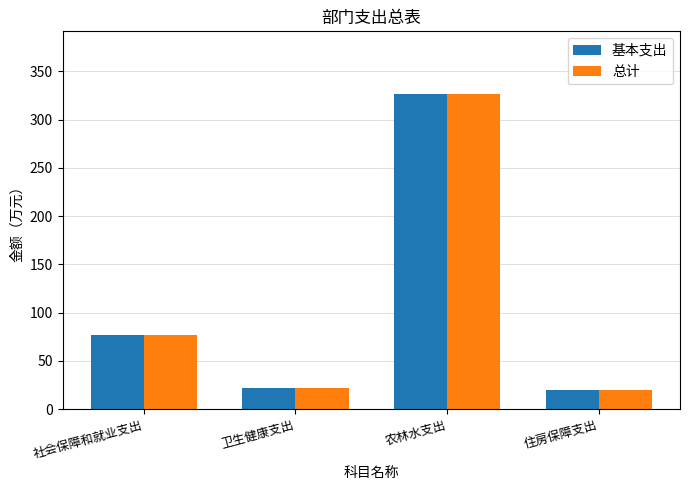

What is the sum of all 基本支出 values?

445.2